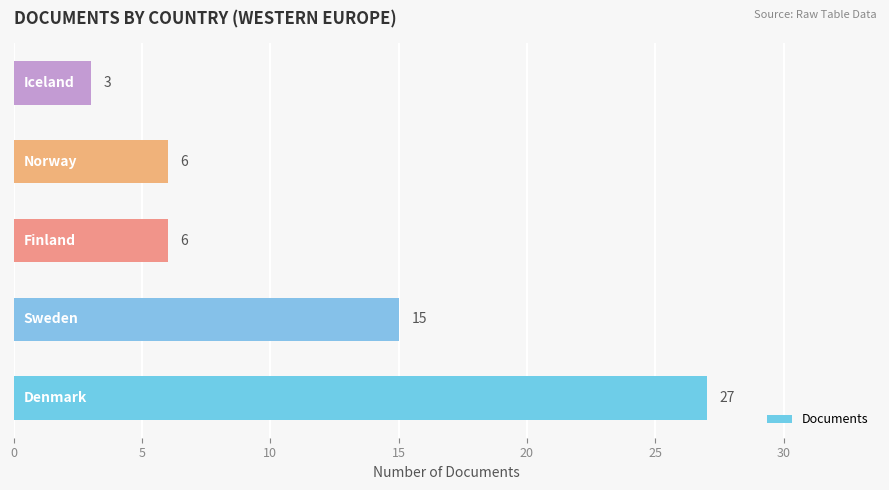

How many distinct data groups are displayed?

1